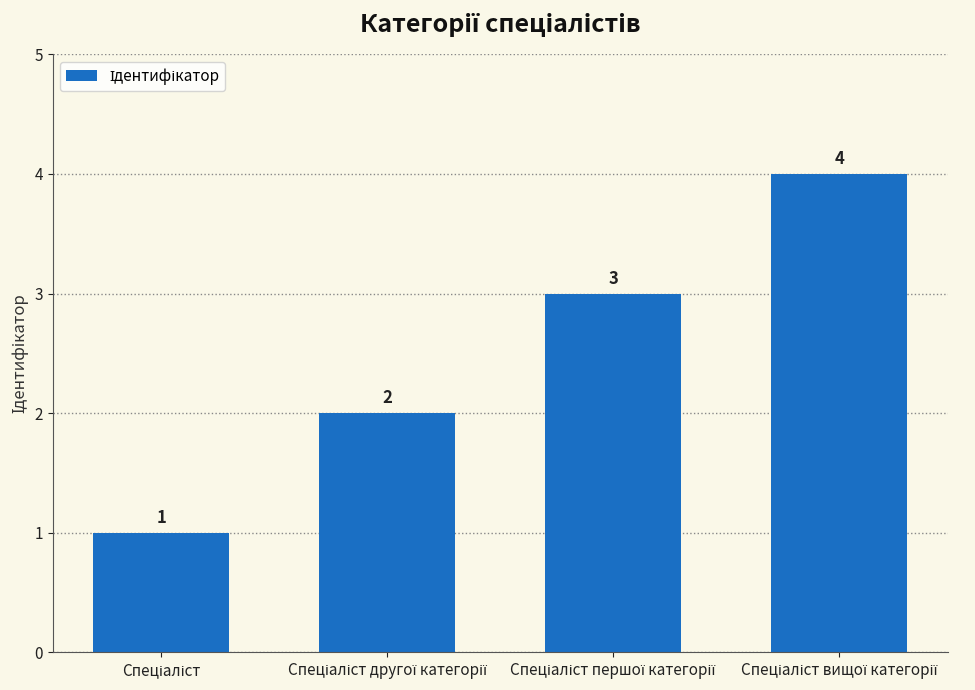

Count the values in the range 2 to 4.

3